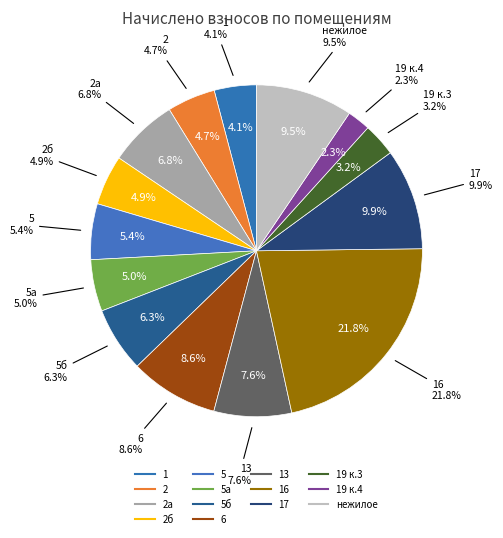

Is it true that 19 к.3 is 1% of the pie?

False